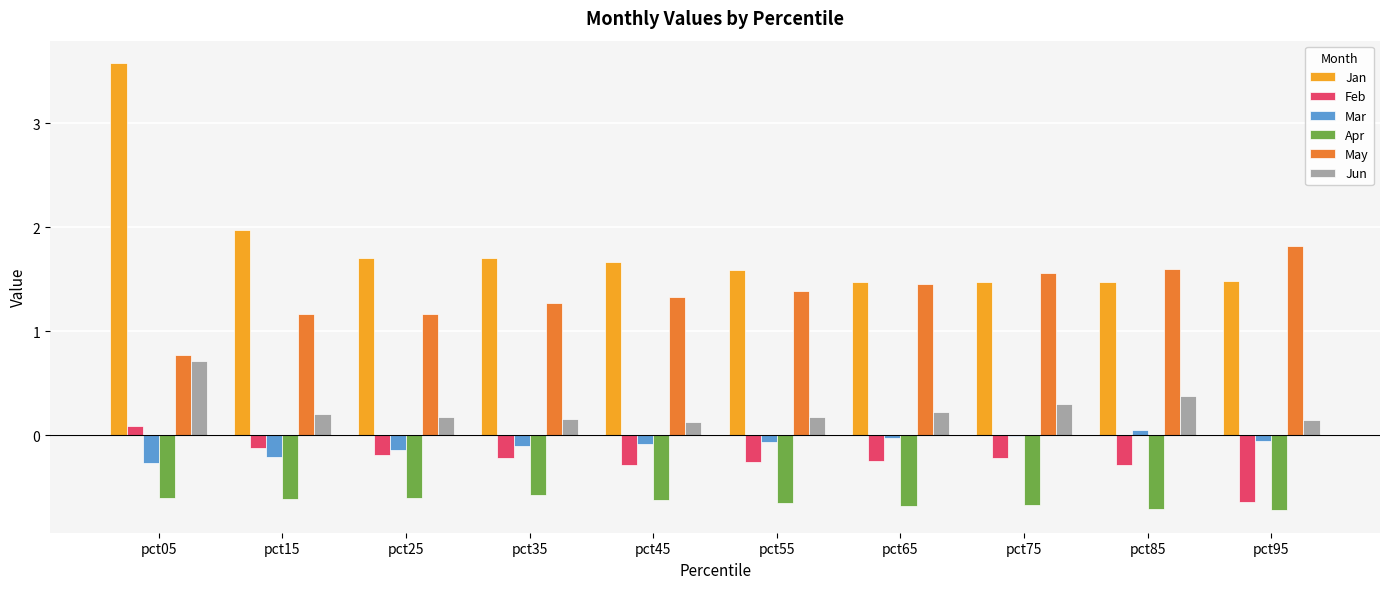

What is the greatest value displayed?

3.6